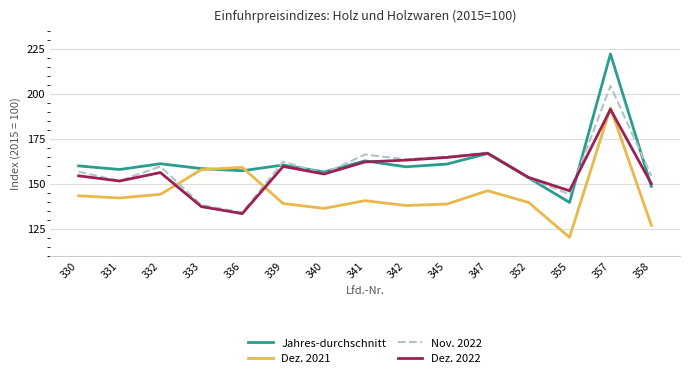

At which category is the sum across all series the highest?

357